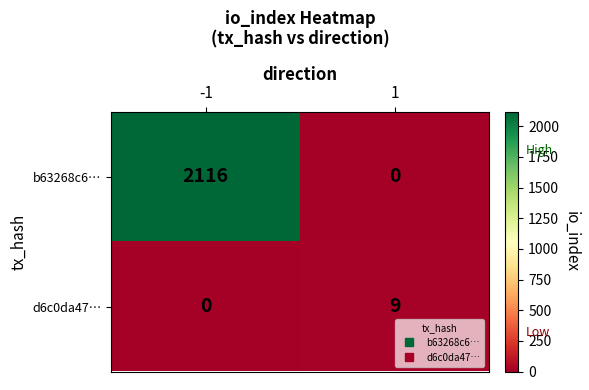

Reading left to right, transcribe all the data shown in this chart.

b63268c6…: 2116	0
d6c0da47…: 0	9